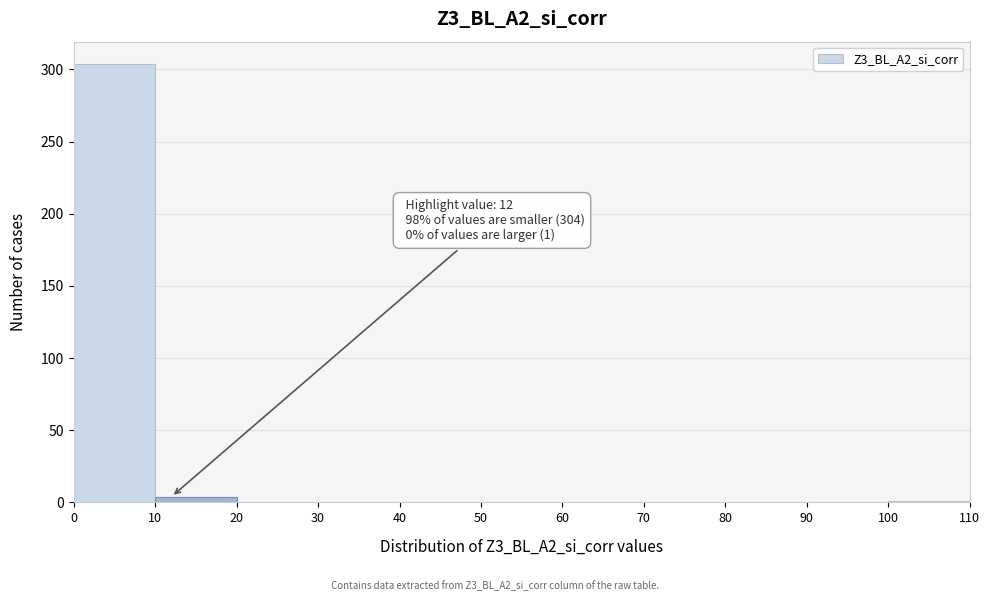

Which range on the x-axis has the tallest bar?

0 to 10